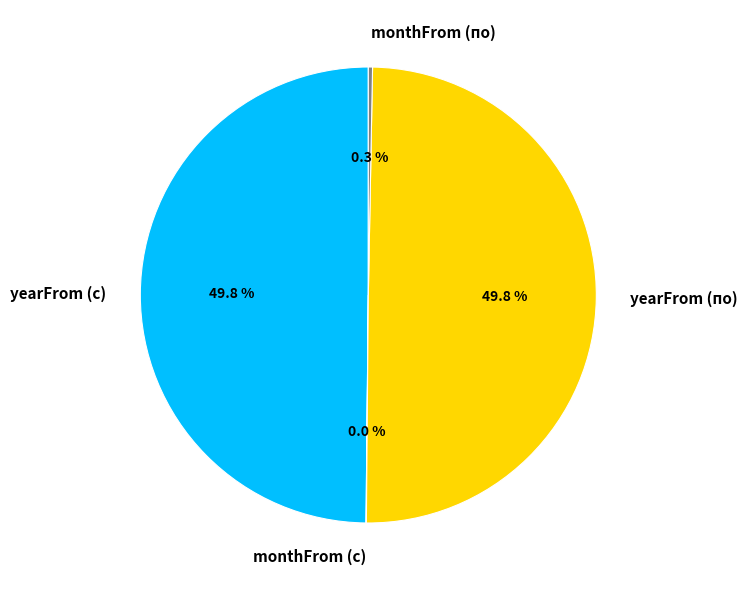

The yearFrom (по) slice represents 50% of the pie. True or false?

True